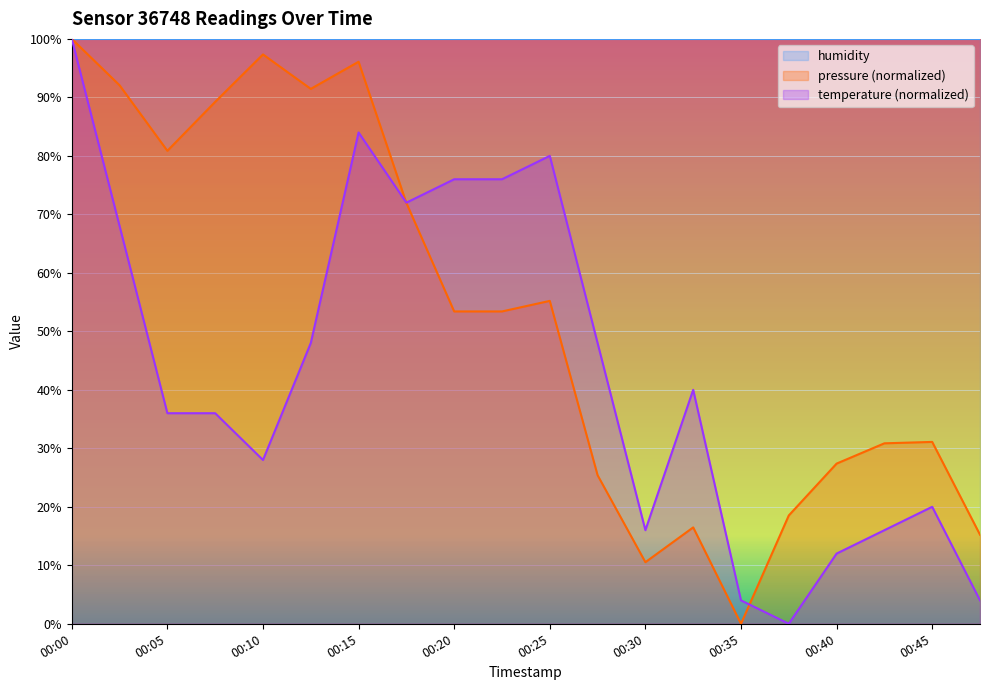

The value of pressure at 00:05 is 80.9. True or false?

True